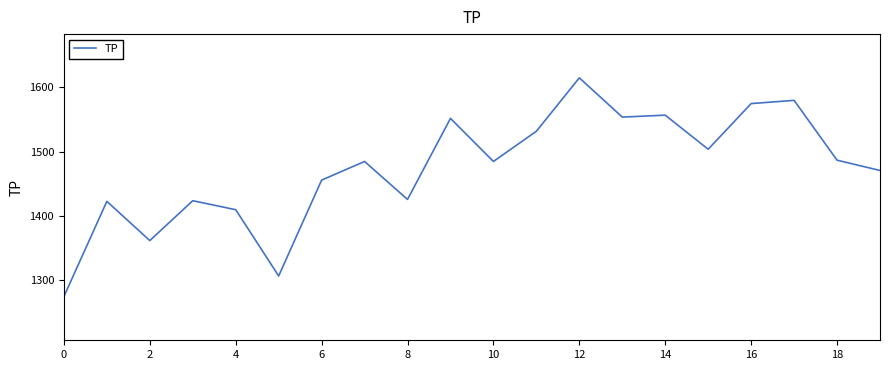

How many series are shown in this chart?

1